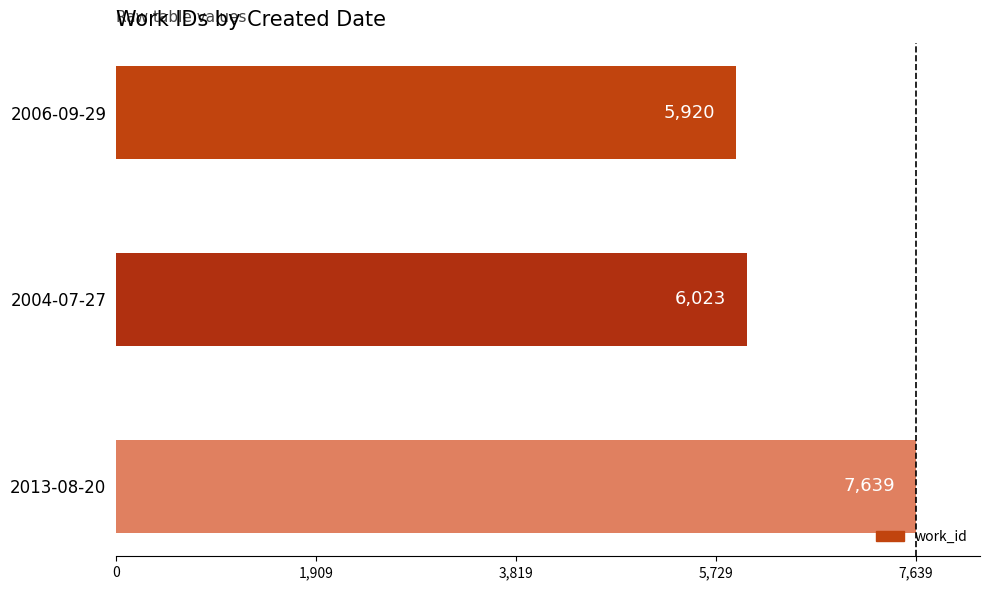

What is the sum of all values?

19582